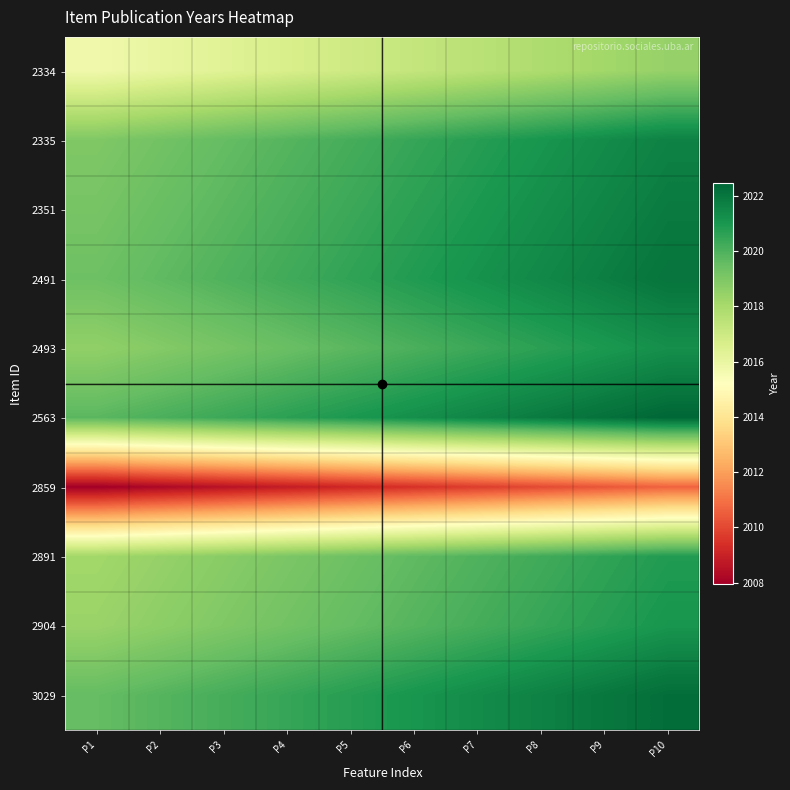

Which series has the largest range (max minus min)?

2334